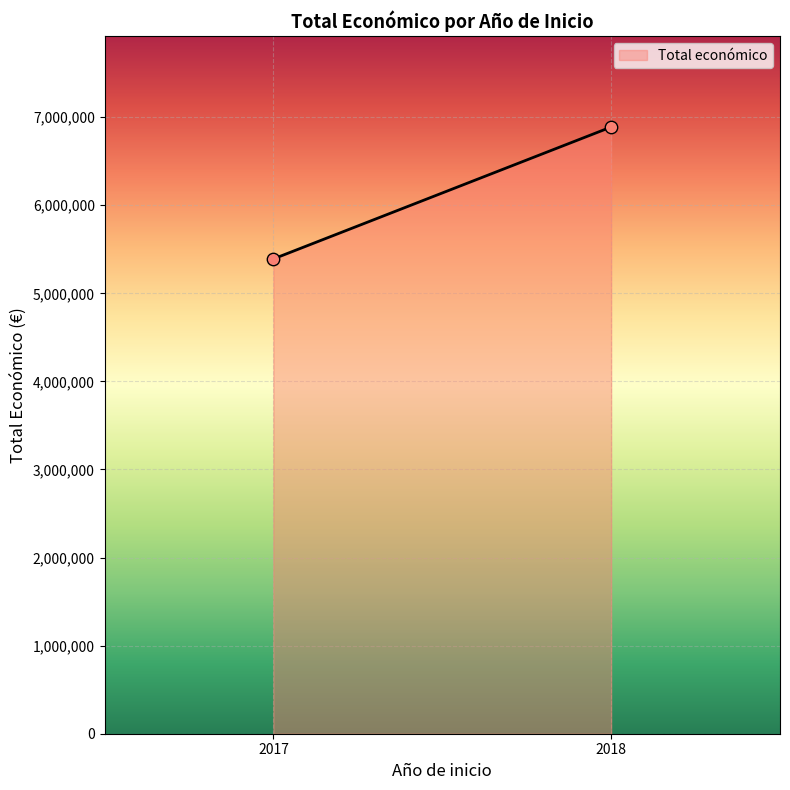

What is the maximum value shown in the chart?

6888081.0